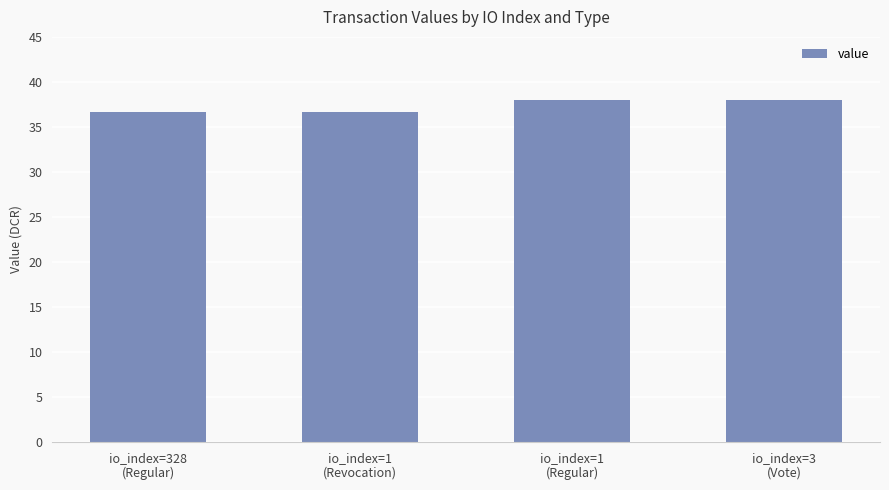

What is the difference between the values at io_index=1
(Regular) and io_index=1
(Revocation)?

1.3